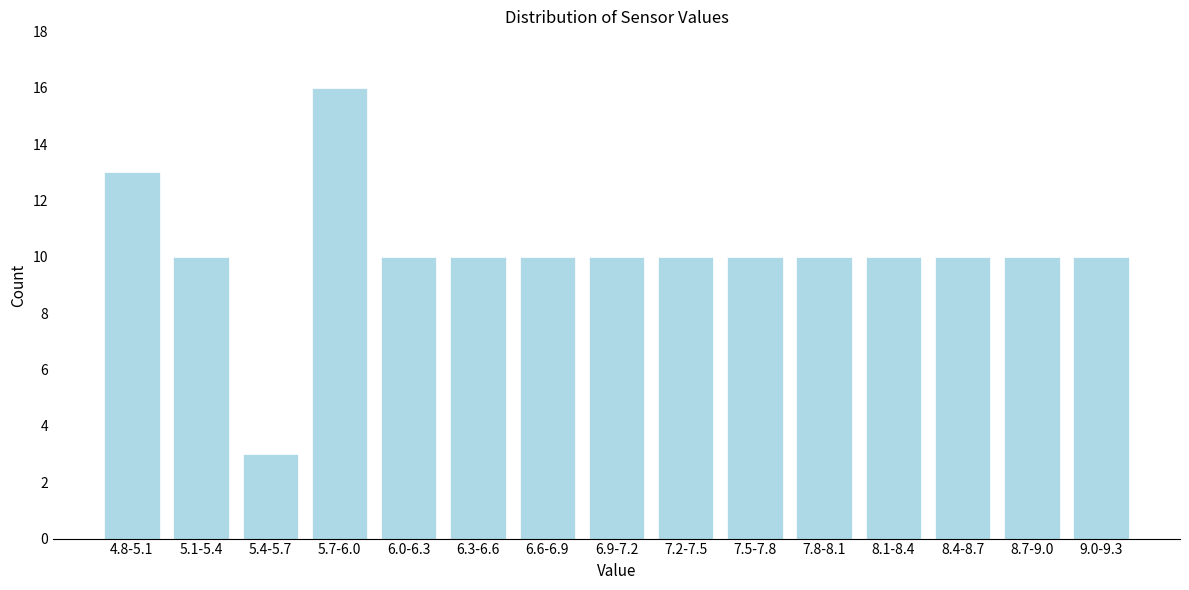

Reading left to right, list all the values displayed in this chart.

13	10	3	16	10	10	10	10	10	10	10	10	10	10	10